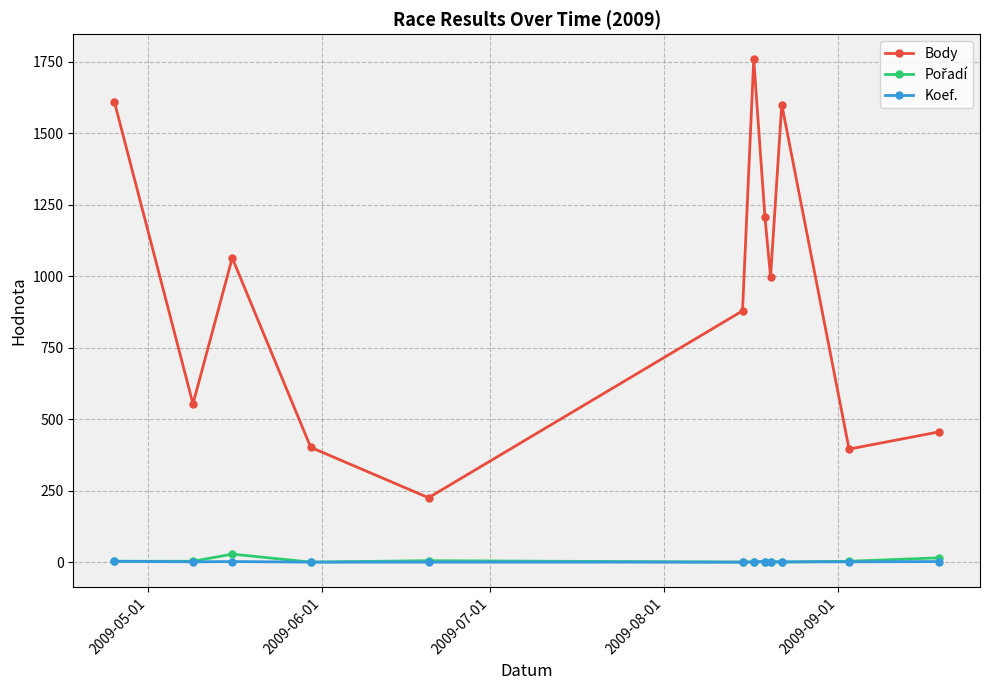

True or false: Body and Koef. cross at least once.

False